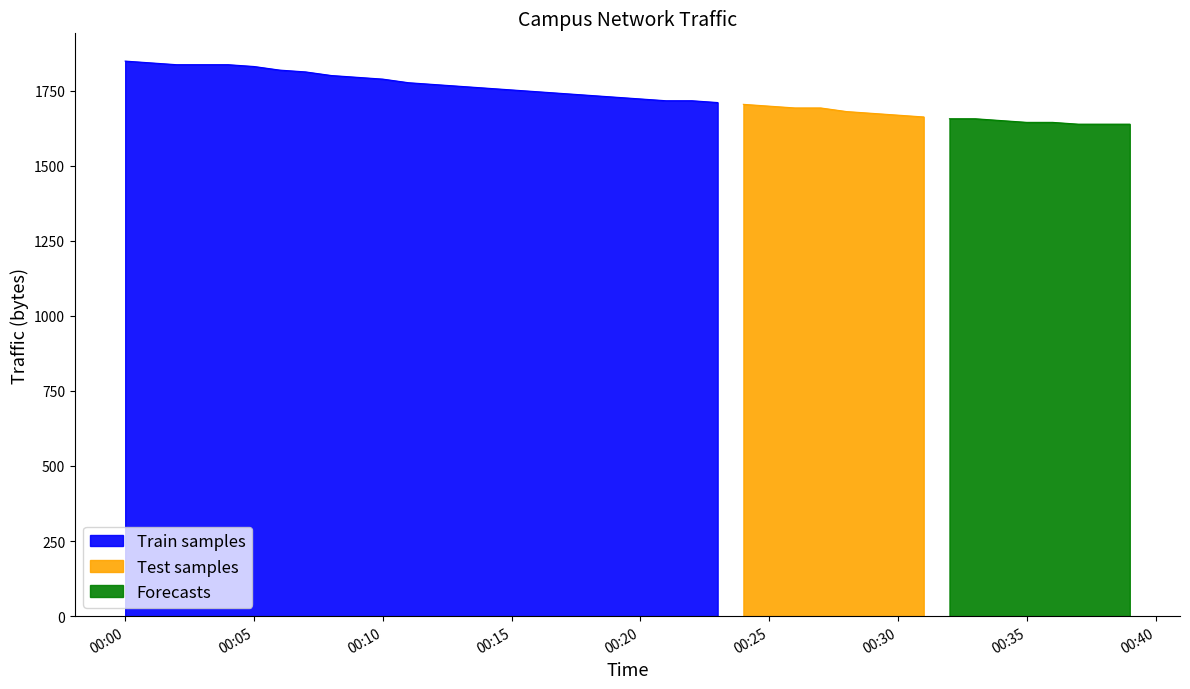

What is the value of the 23rd point from the left?

1716